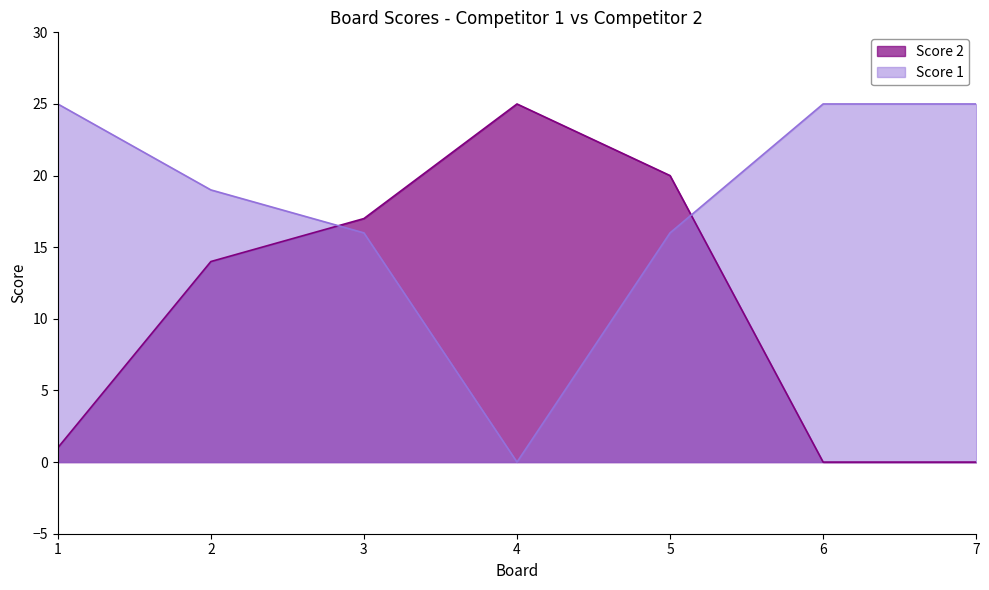

At which category does the chart reach its minimum across all series?

4